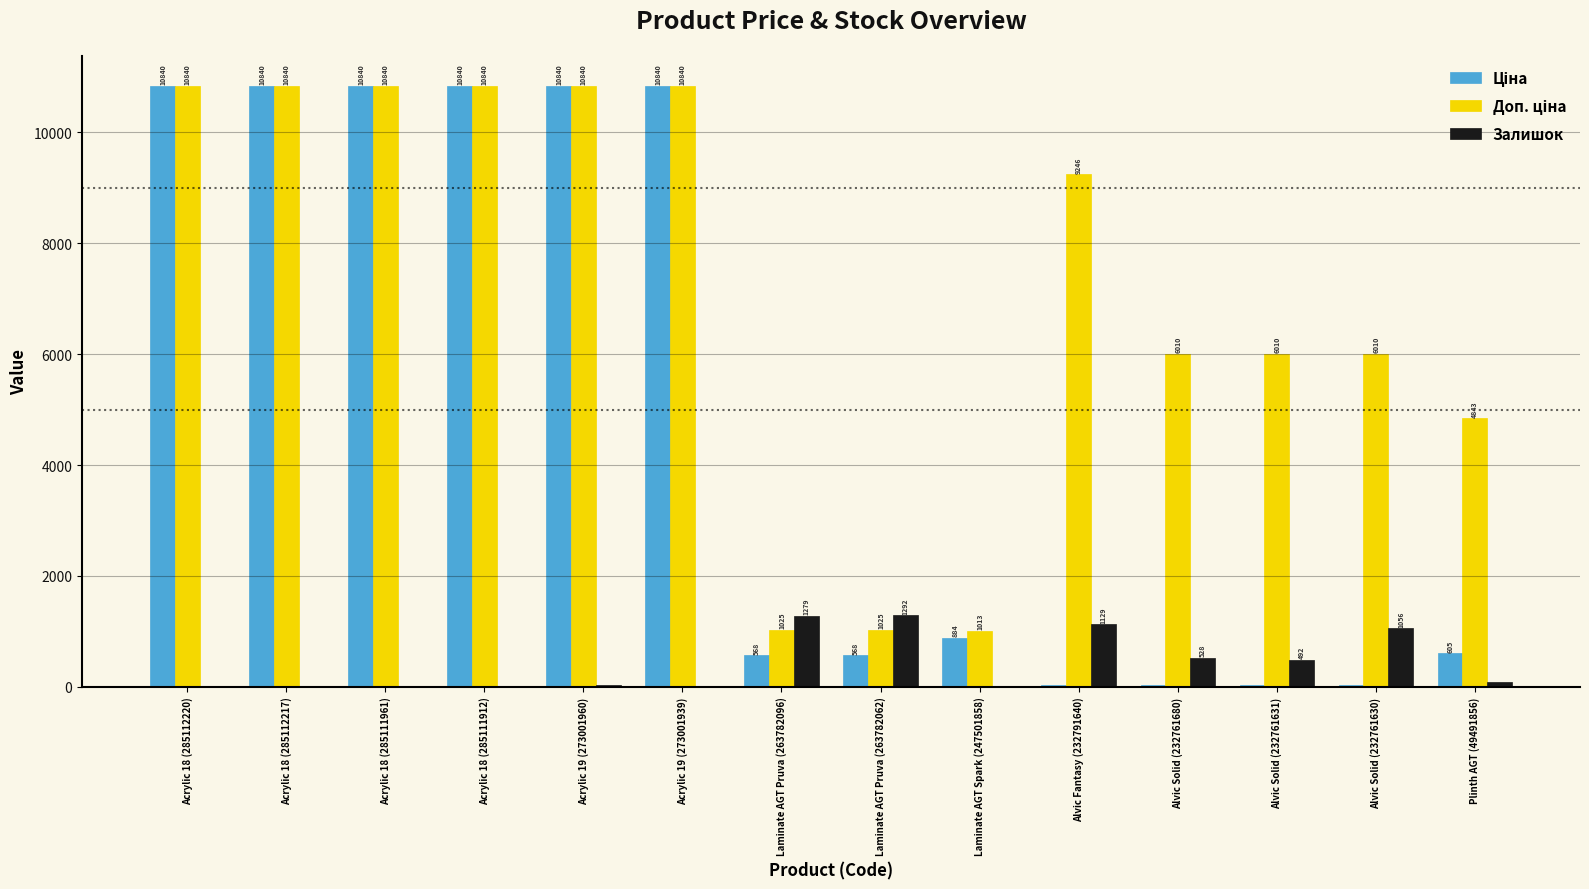

What is the highest value of the Залишок series?

1292.0